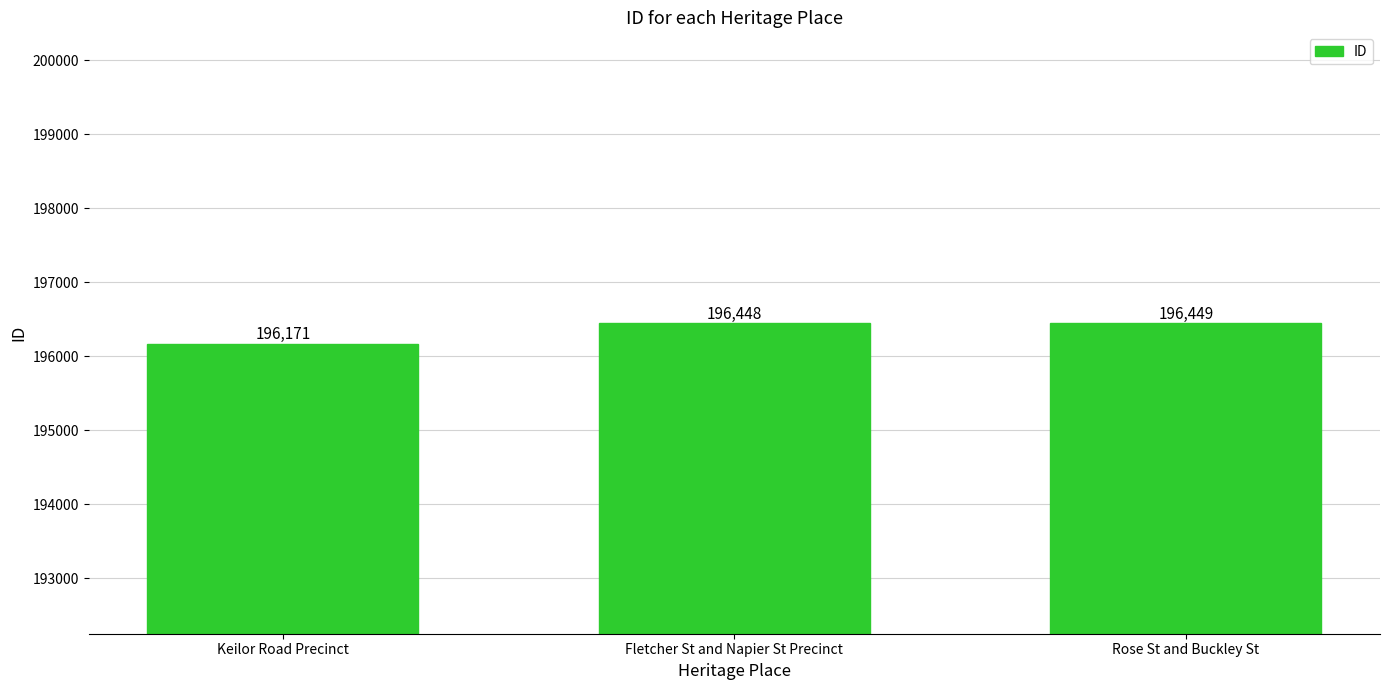

Which category has the lowest value across all series?

Keilor Road Precinct